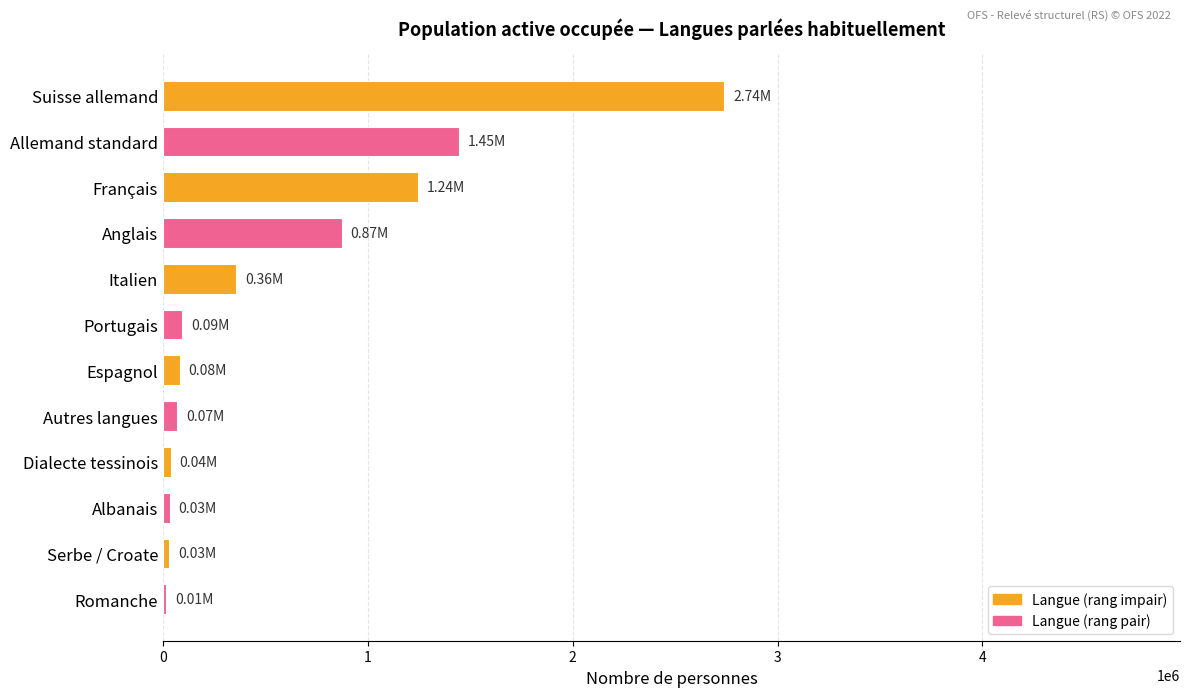

What is the sum of all values?

7022907.2